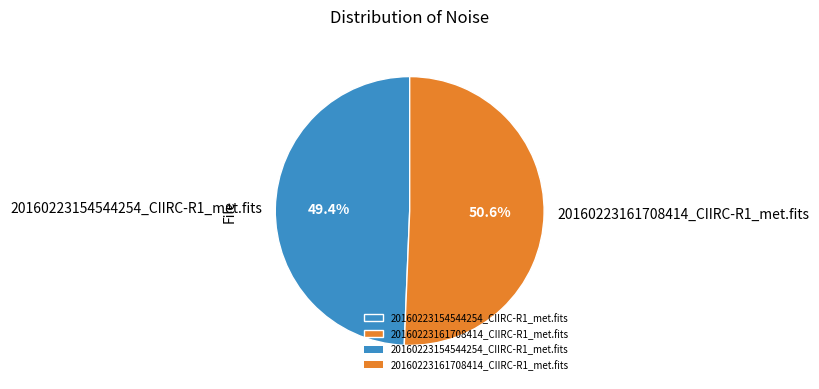

Which category has the biggest portion of the pie?

20160223161708414_CIIRC-R1_met.fits